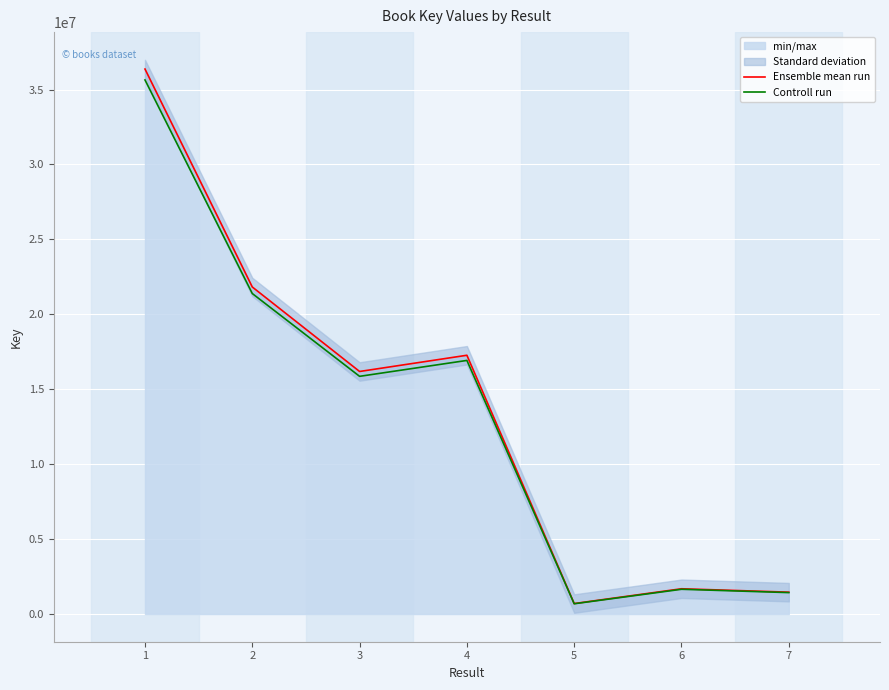

What are all the series names shown in the legend?

Ensemble mean run, Controll run